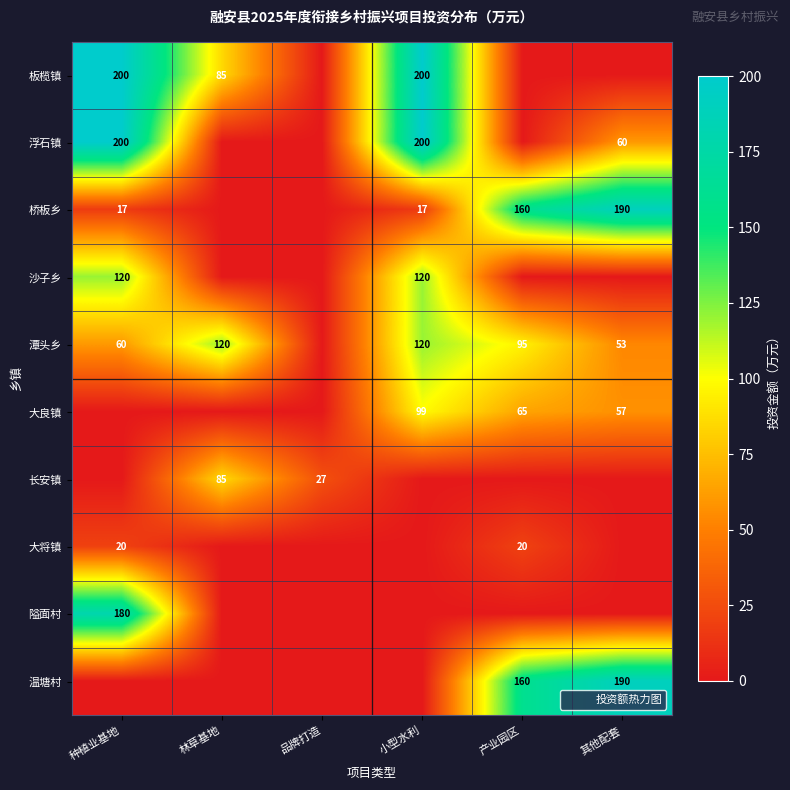

True or false: 长安镇 has a value of -29.3 at 其他配套.

False